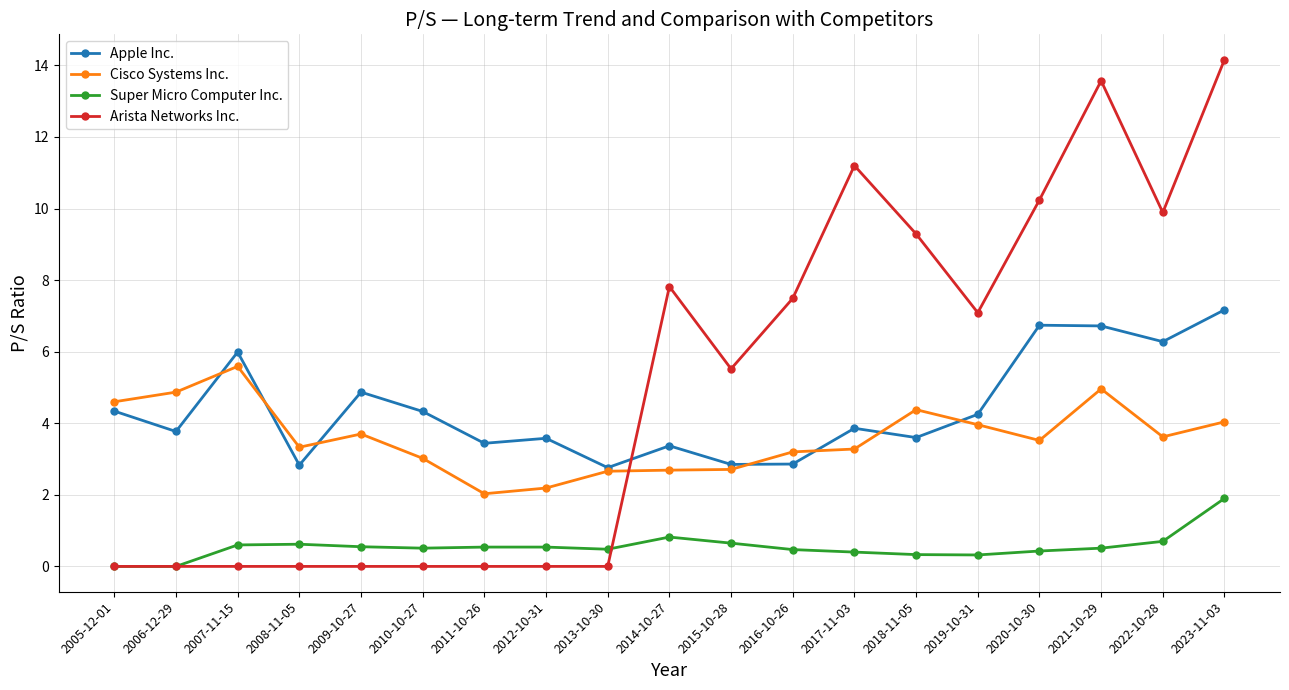

Is it true that Apple Inc. equals 1.5 at 2011-10-26?

False